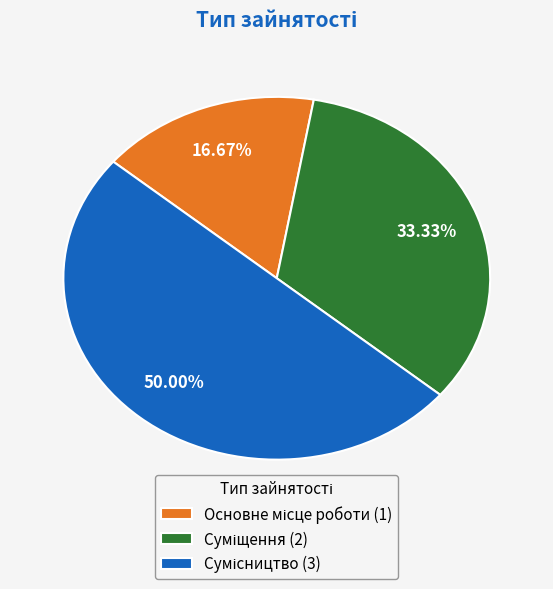

To the nearest percent, what portion does Суміщення represent?

33%